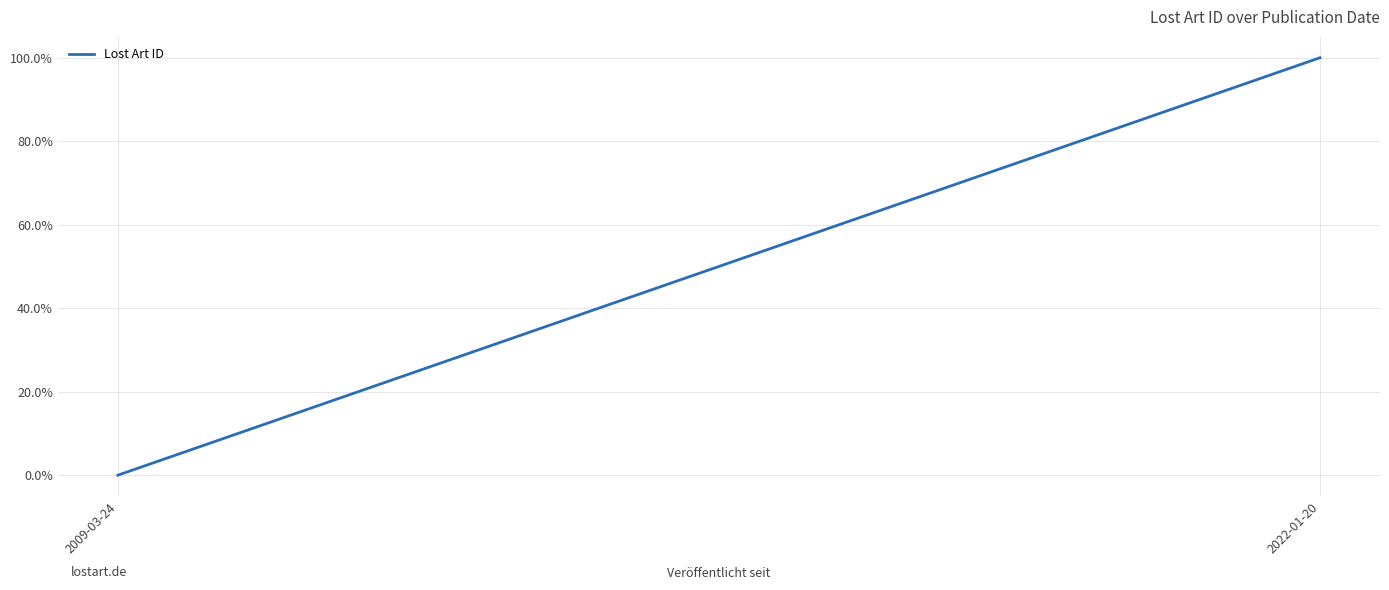

Rank the categories by value from lowest to highest.

2009-03-24, 2022-01-20